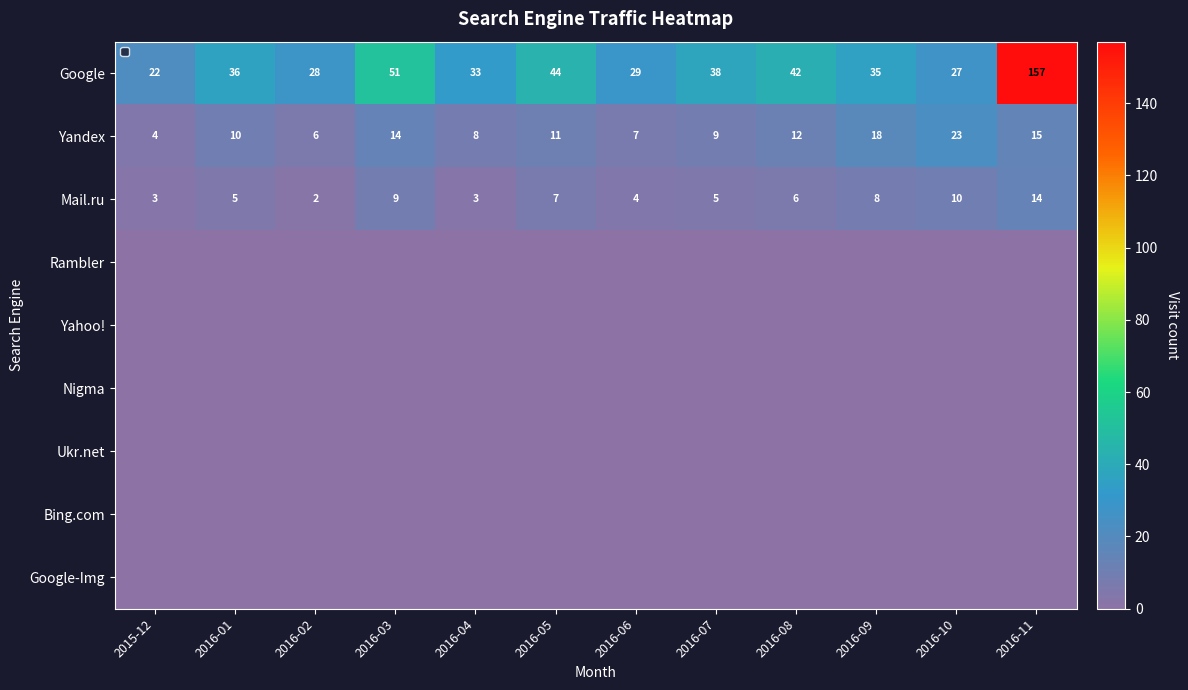

What is the sum of all Yandex values?

137